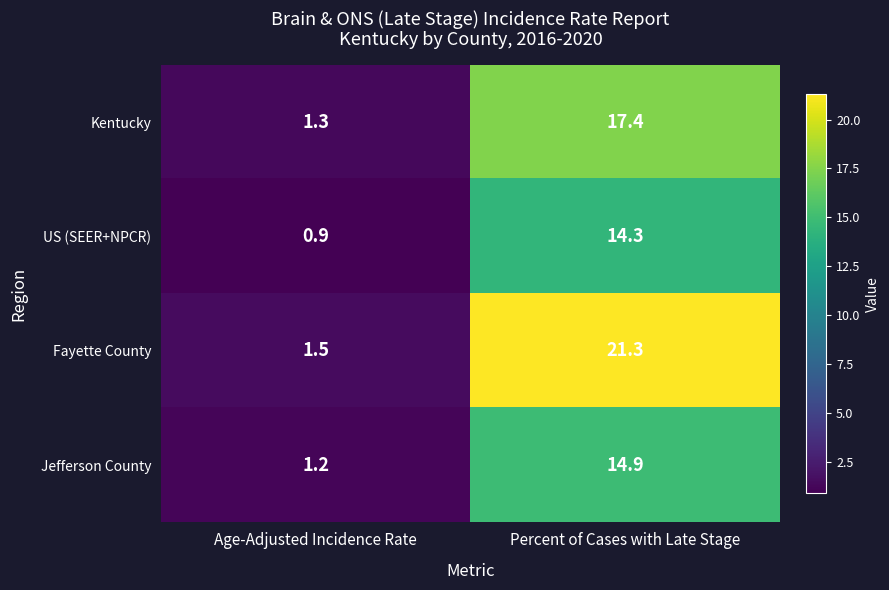

At which category is the sum across all series the highest?

Percent of Cases with Late Stage